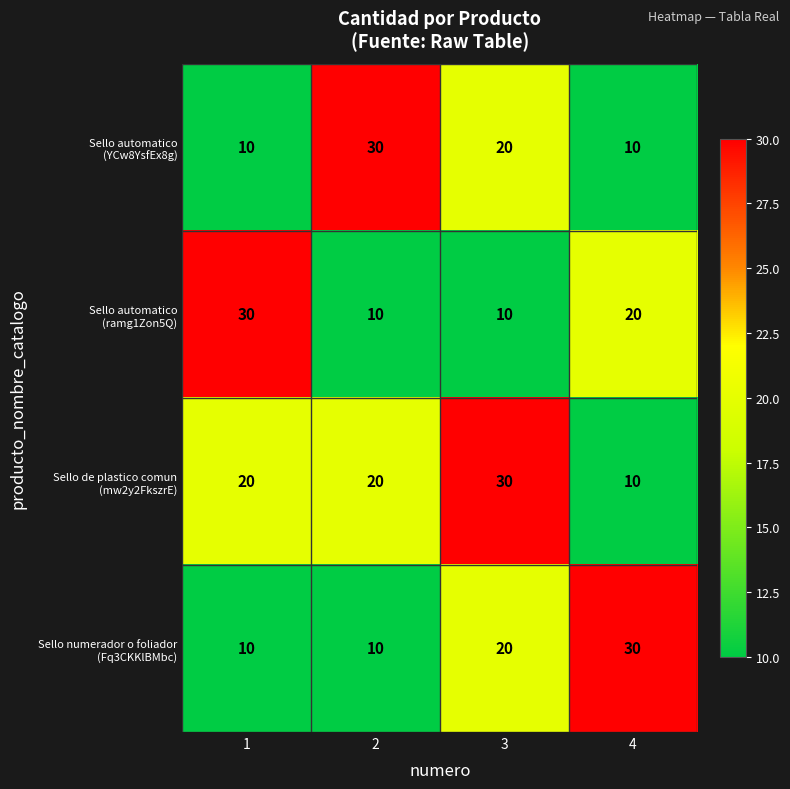

How many series are shown in this chart?

4